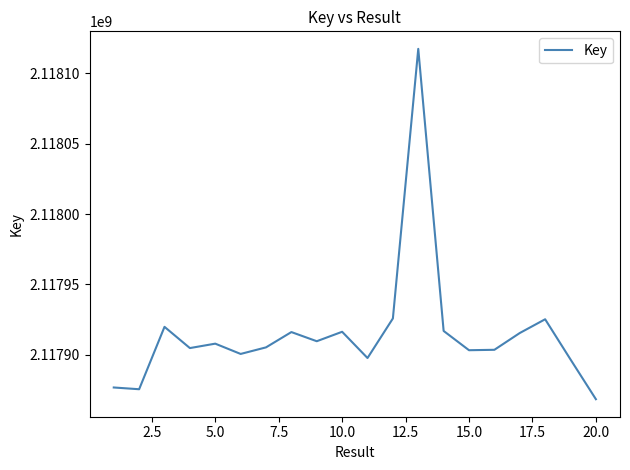

What is the greatest value displayed?

2118117452